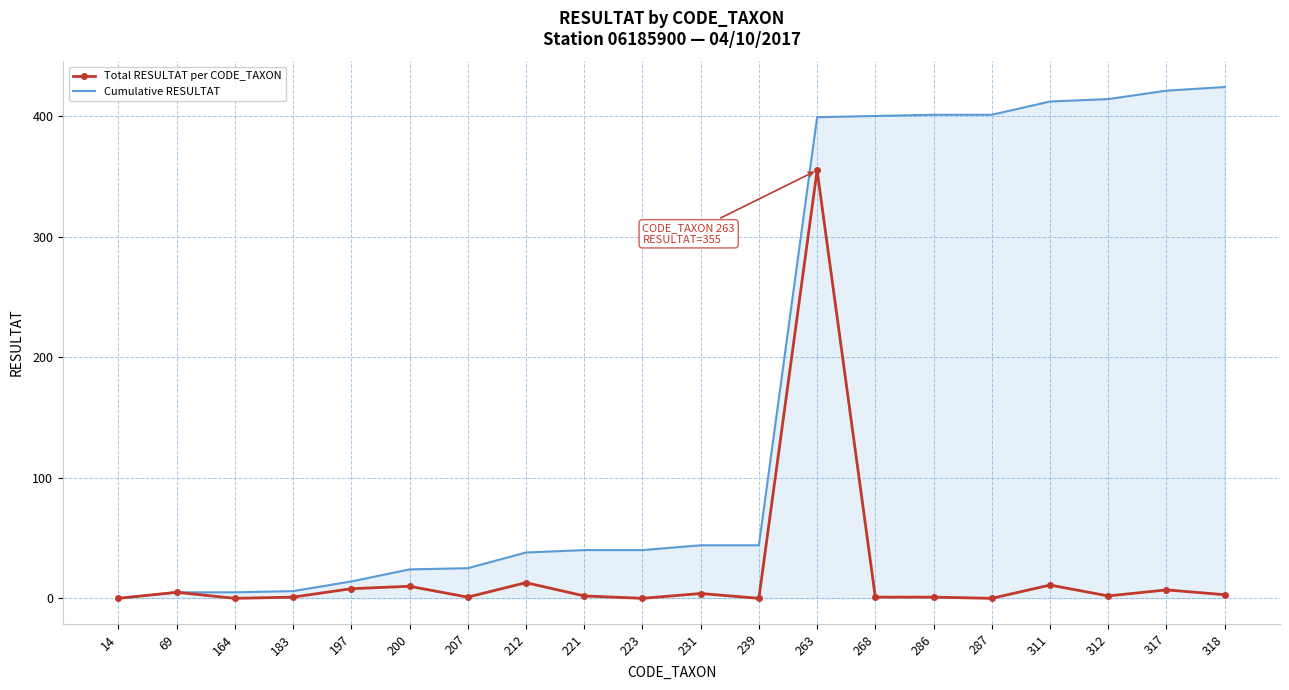

Is it true that Total RESULTAT per CODE_TAXON equals 1 at 268?

True